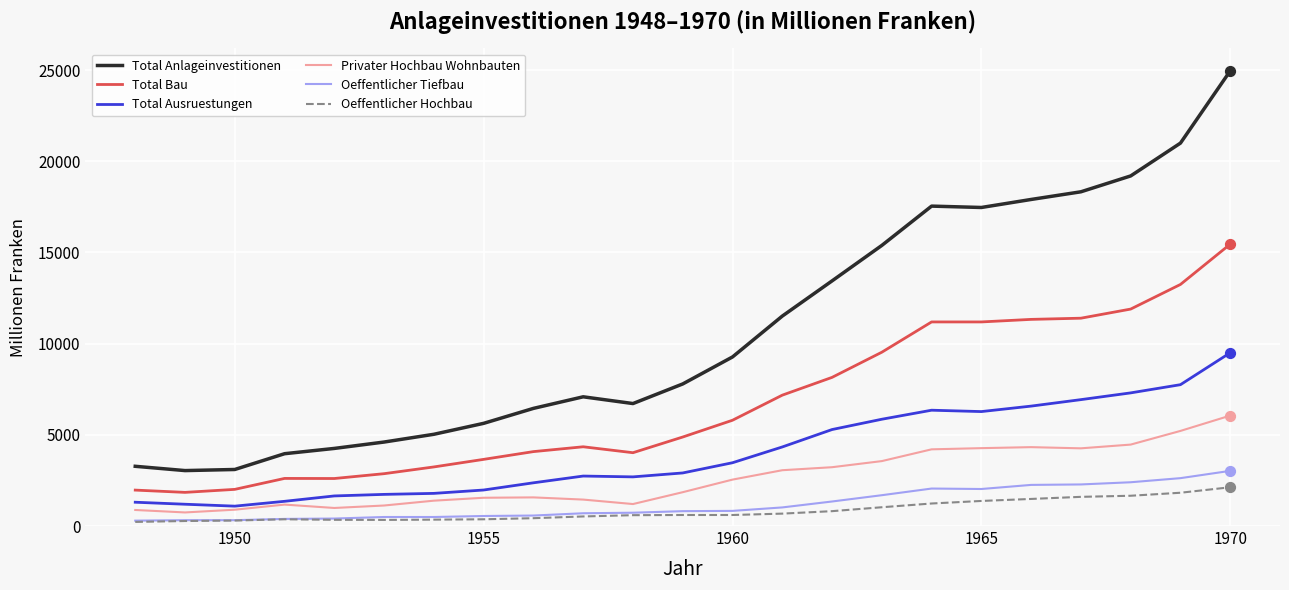

Which series has the largest total across all categories?

Total Anlageinvestitionen